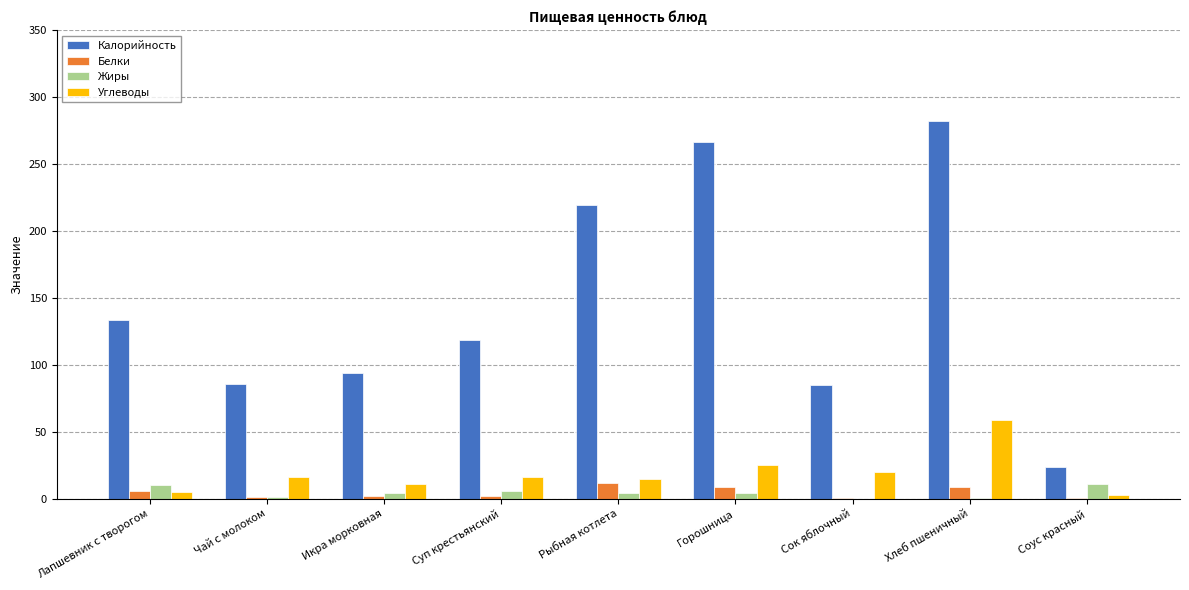

The value of Жиры at Соус красный is 11.1. True or false?

True